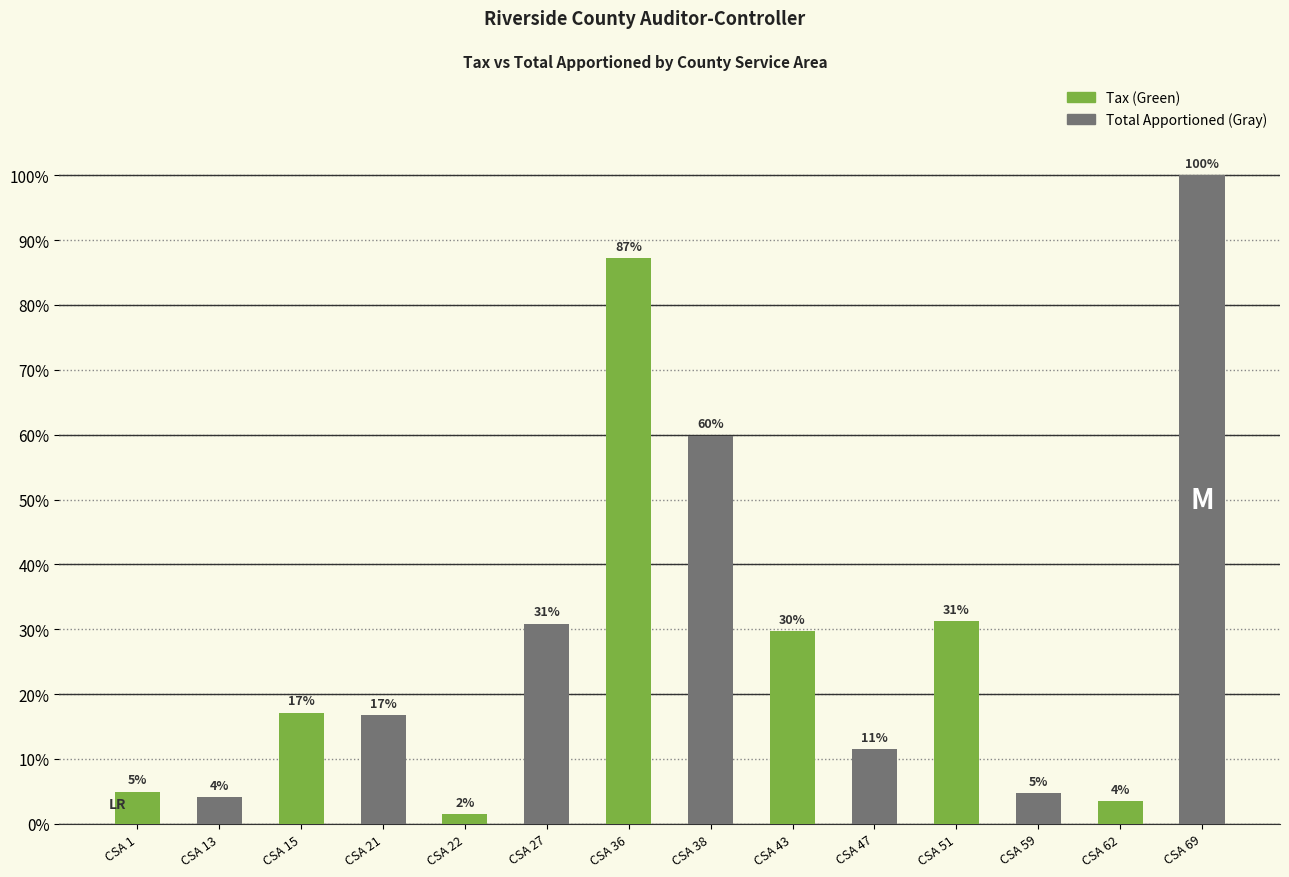

What is the difference between the maximum and minimum values?

98.5